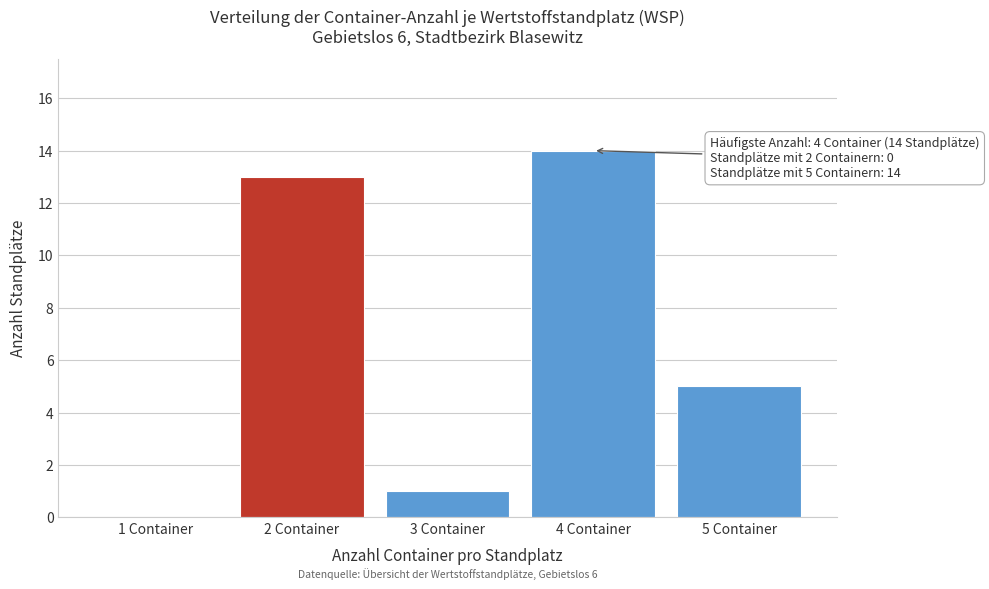

Reading right to left, list all the values displayed in this chart.

5 Container=5	4 Container=14	3 Container=1	2 Container=13	1 Container=0